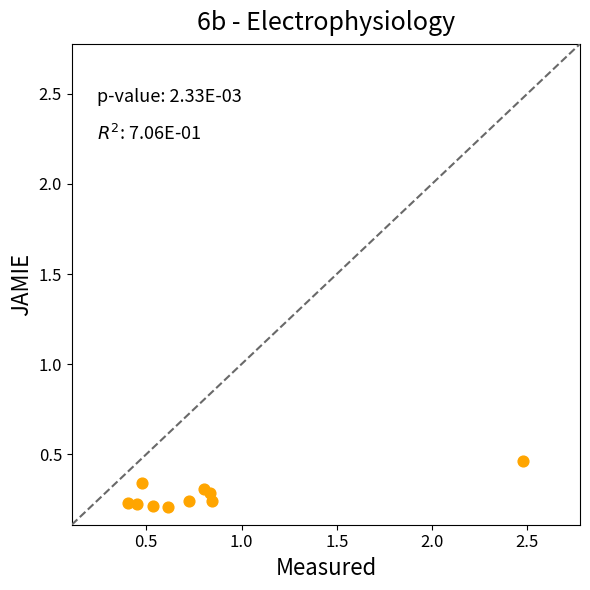

What is the average X value?

0.8